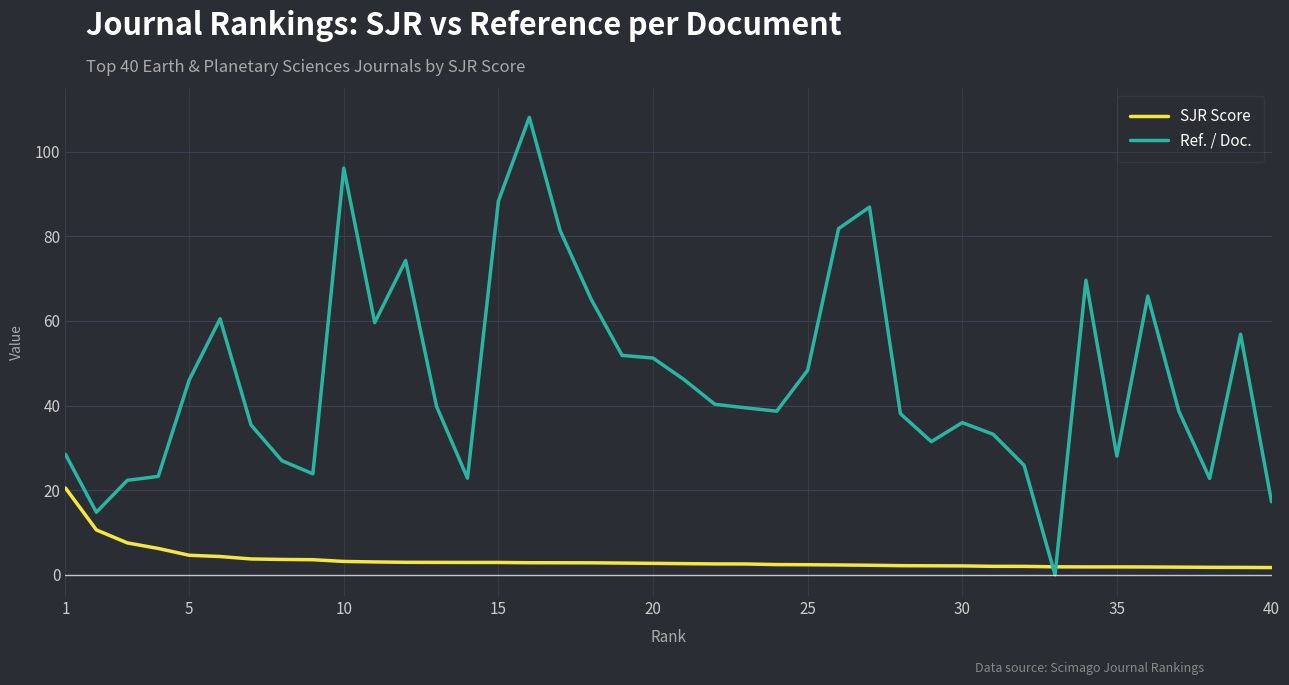

Does the chart have visible grid lines?

Yes